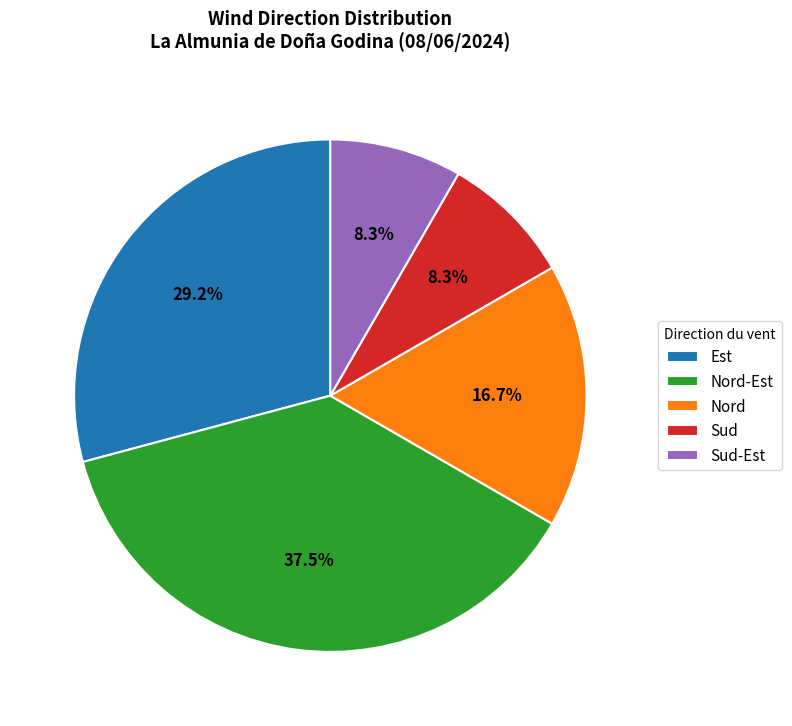

The Nord-Est slice represents 1% of the pie. True or false?

False